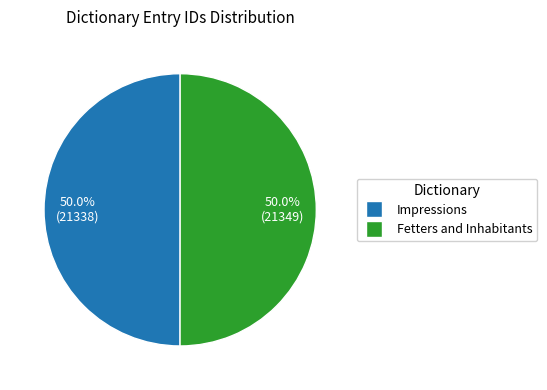

Approximately how many times larger is the value at Fetters and Inhabitants compared to Impressions?

1.0